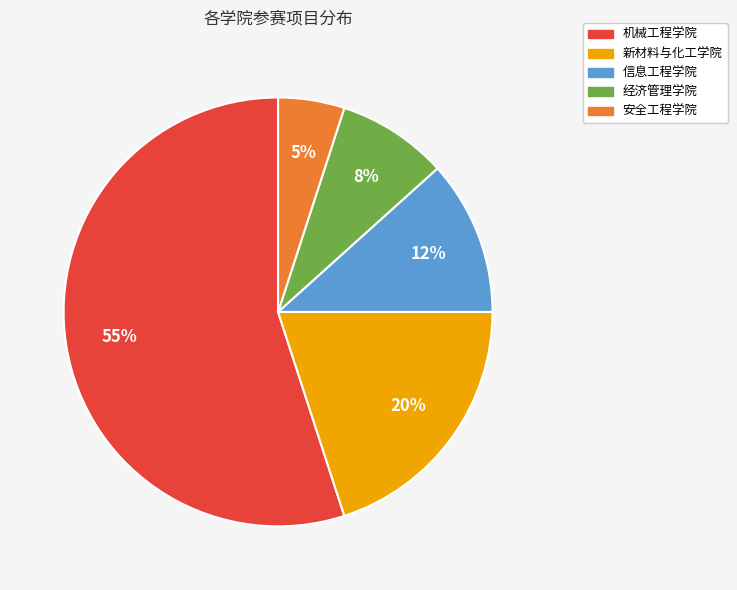

Is there a majority slice in this chart?

Yes